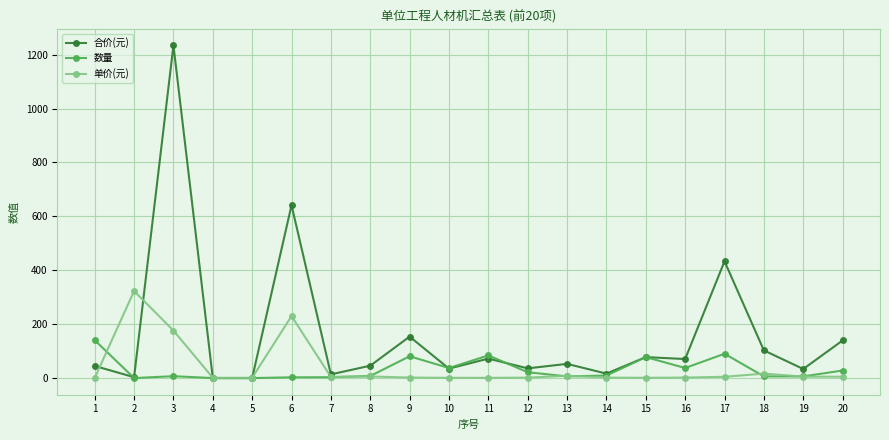

Which series changed the most between 9 and 19?

合价(元)